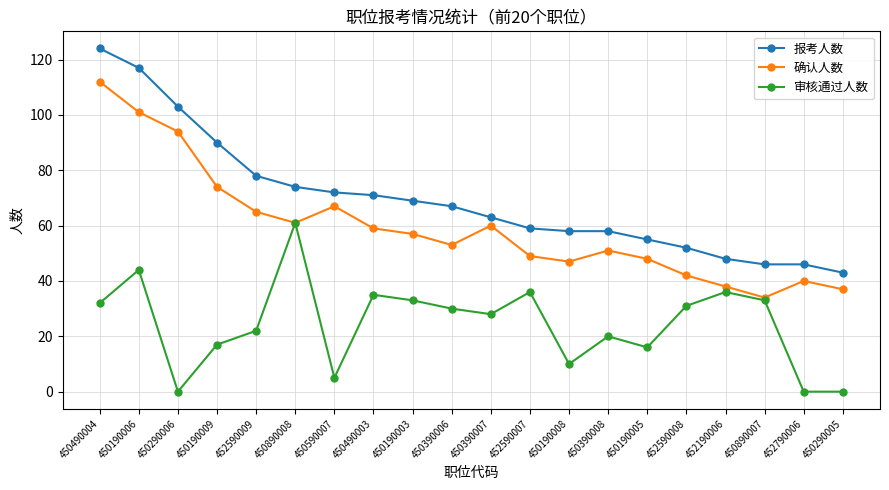

True or false: 审核通过人数 has a value of 7 at 450390007.

False